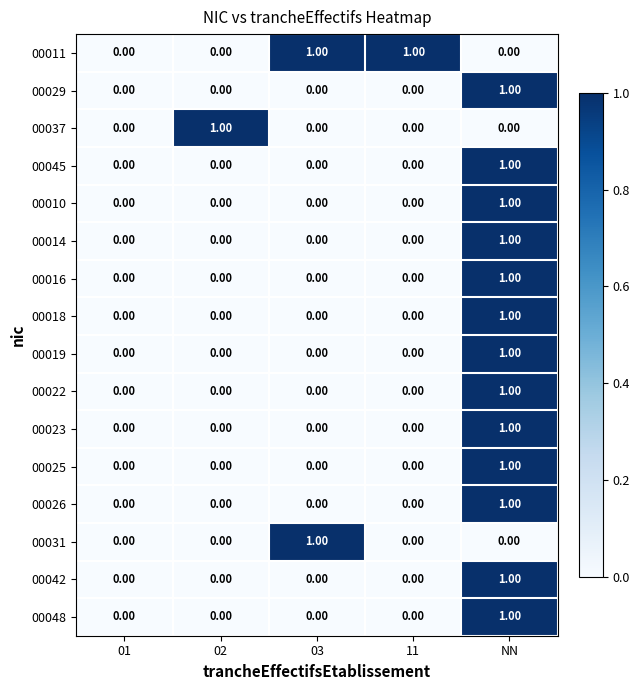

At which category is the sum across all series the highest?

NN